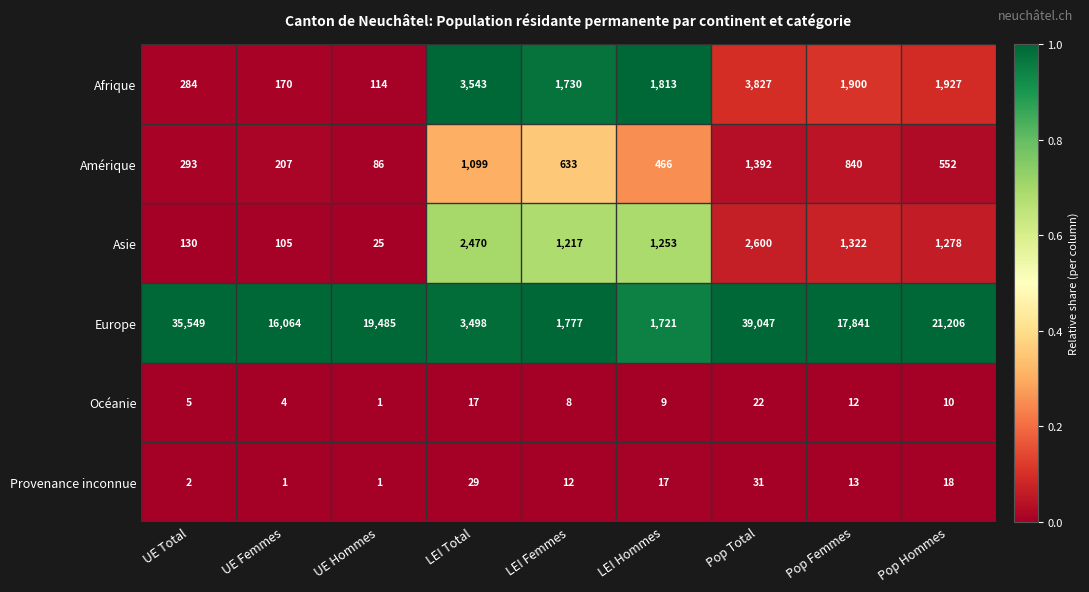

What is the total value across all series at Pop Hommes?

24991